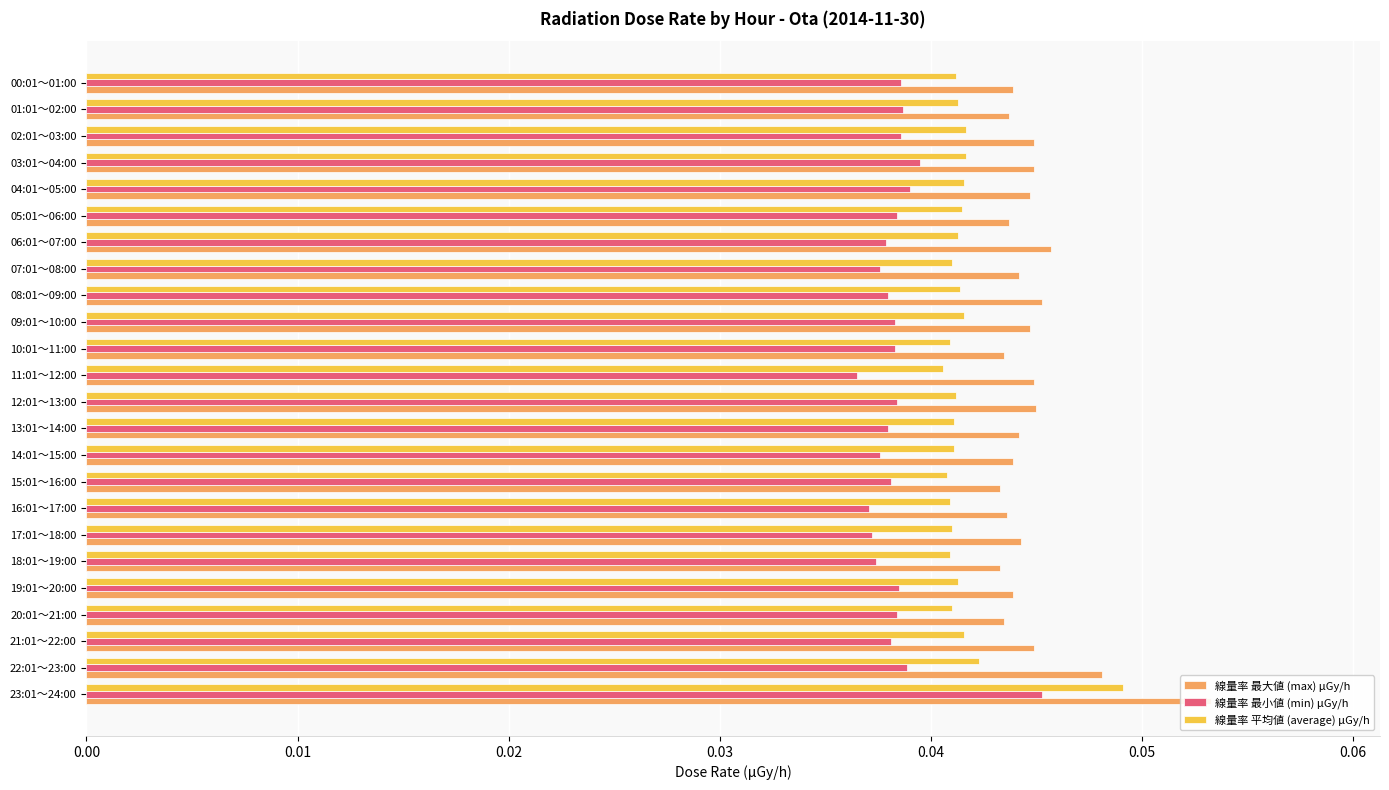

What is the sum of the 線量率 最小値 (min) μGy/h values at 02:01～03:00 and 09:01～10:00?

0.1